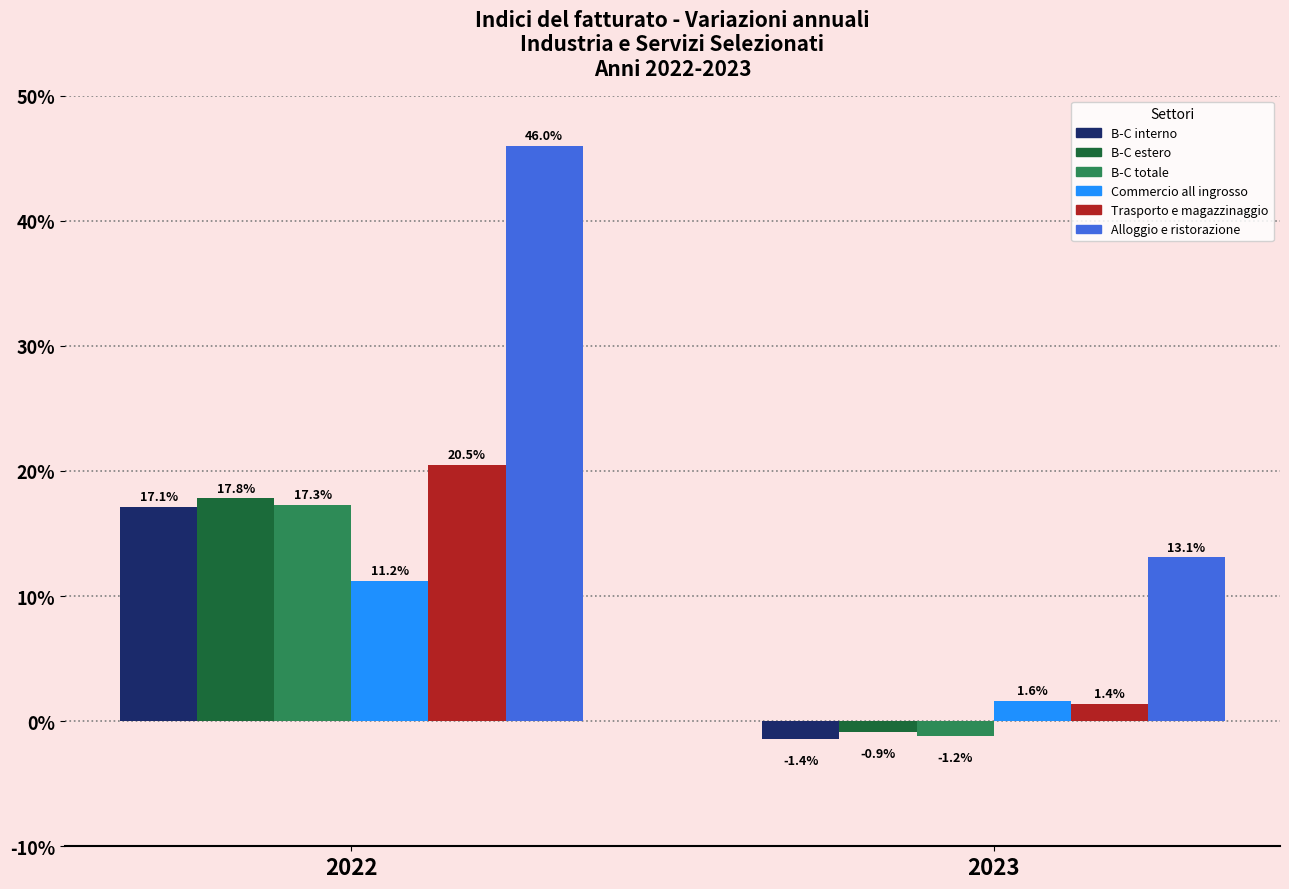

The value of Alloggio e ristorazione at 2023 is 13.1. True or false?

True